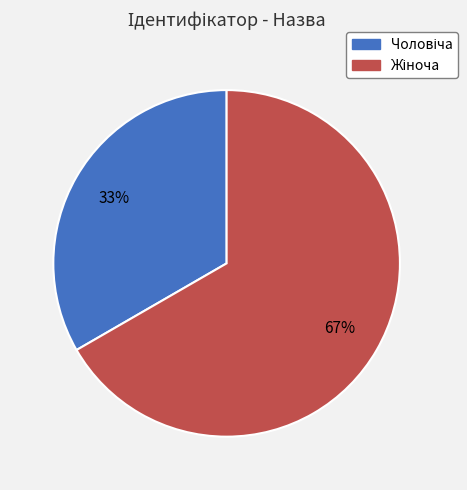

Does any single category account for the majority?

Yes